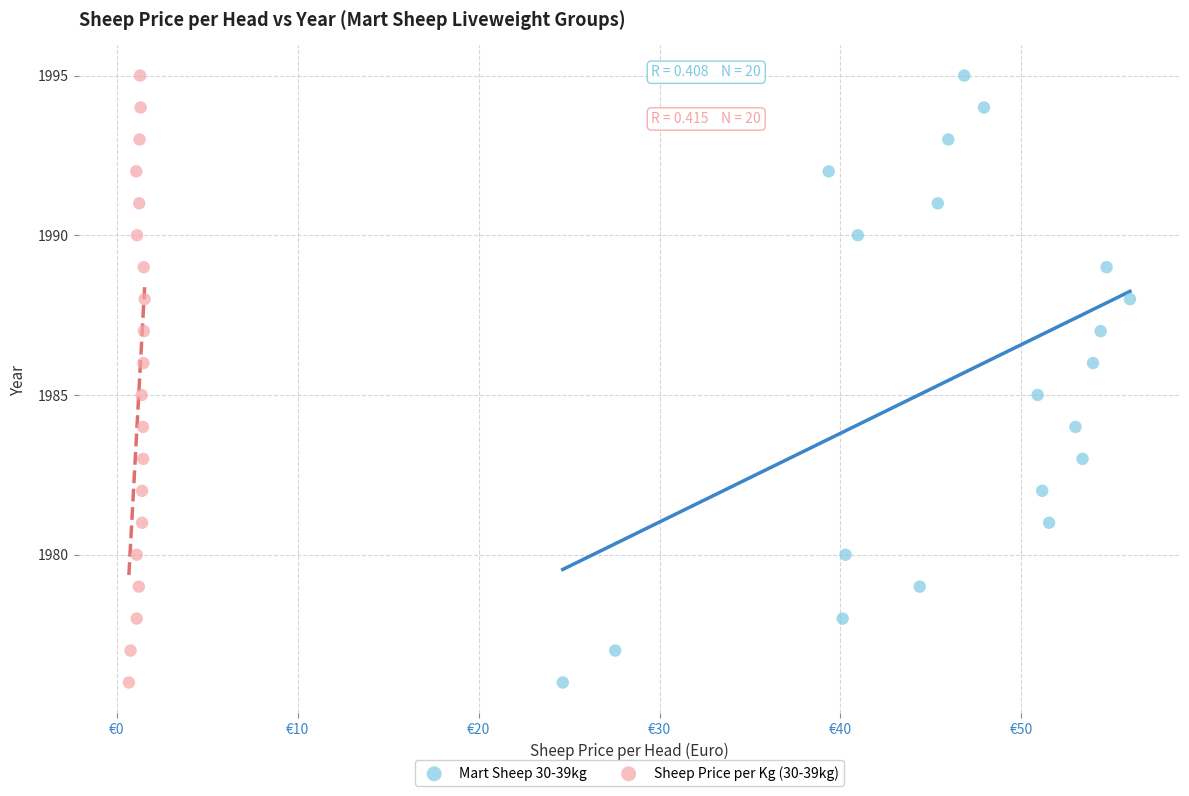

What are all the series names shown in the legend?

Mart Sheep 30-39kg, Sheep Price per Kg (30-39kg)